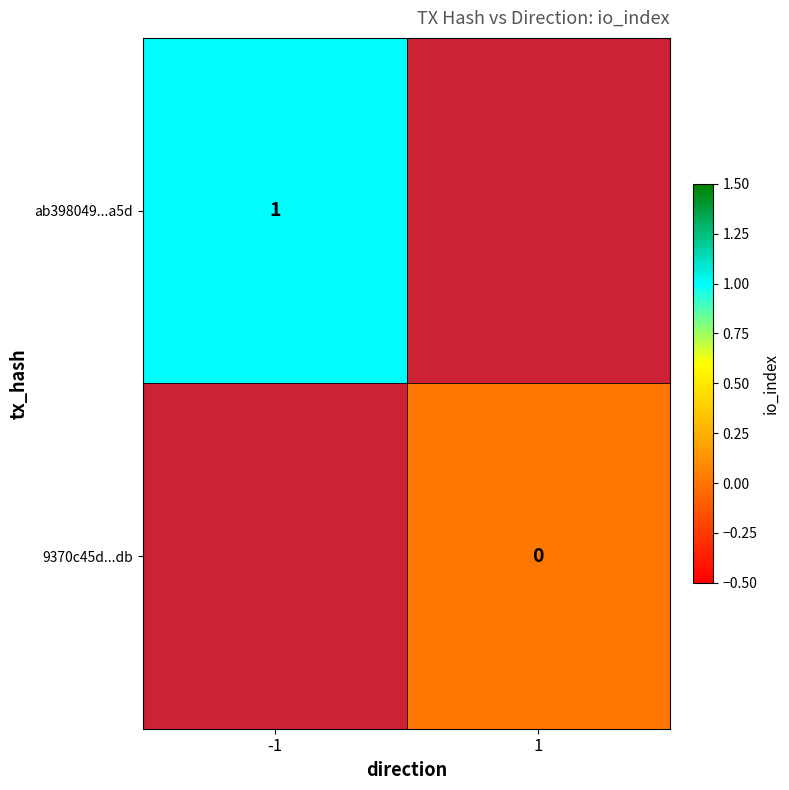

What is the greatest value displayed?

1.0